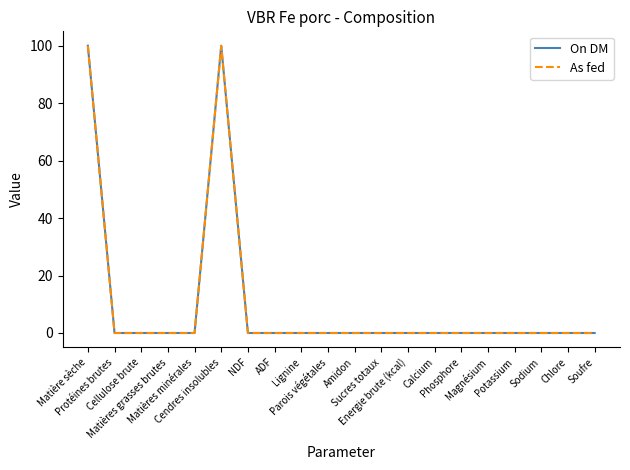

The value of On DM at Lignine is 0.0. True or false?

True